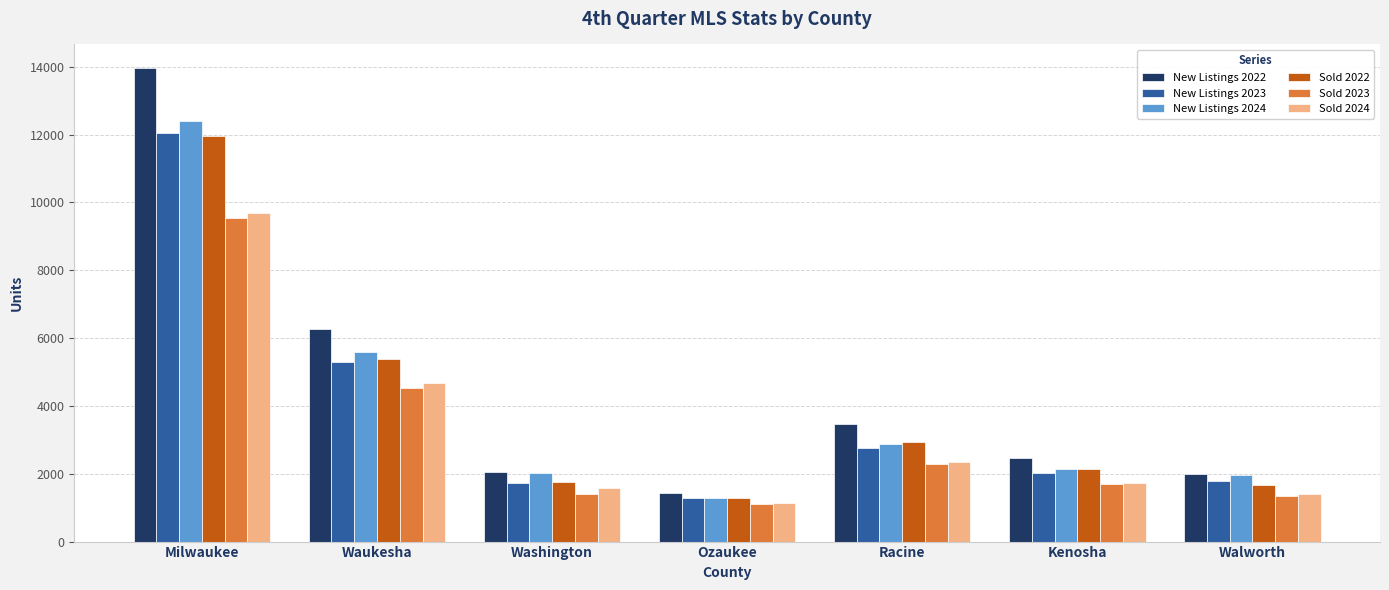

At which label is New Listings 2023 closest to 6656?

Waukesha